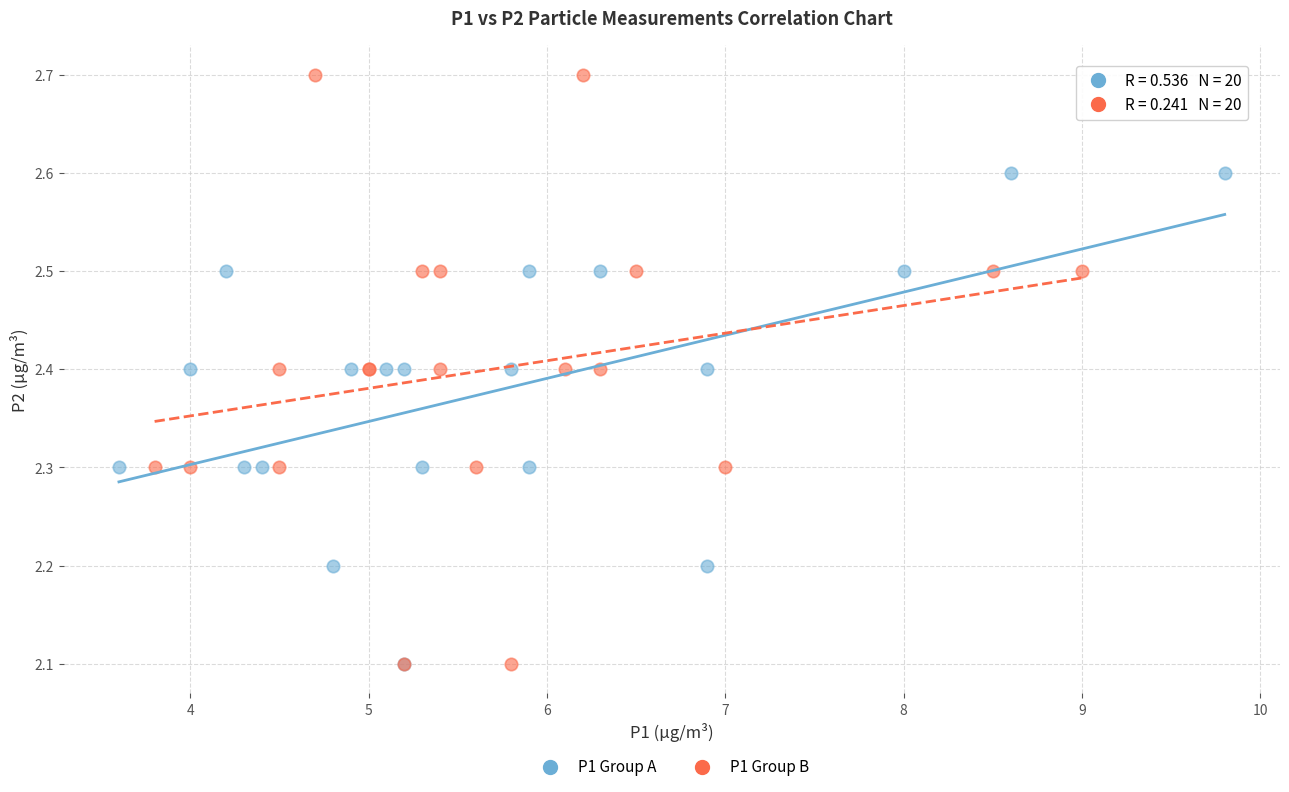

Which series has the largest Y range (max minus min)?

P1 Group B